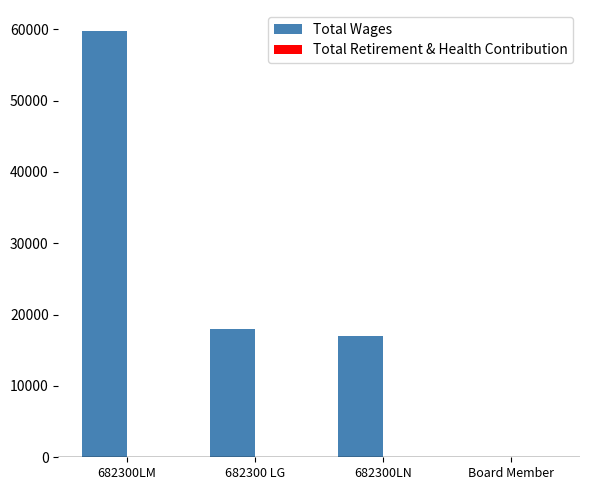

The value at 682300LM is 59724. True or false?

True